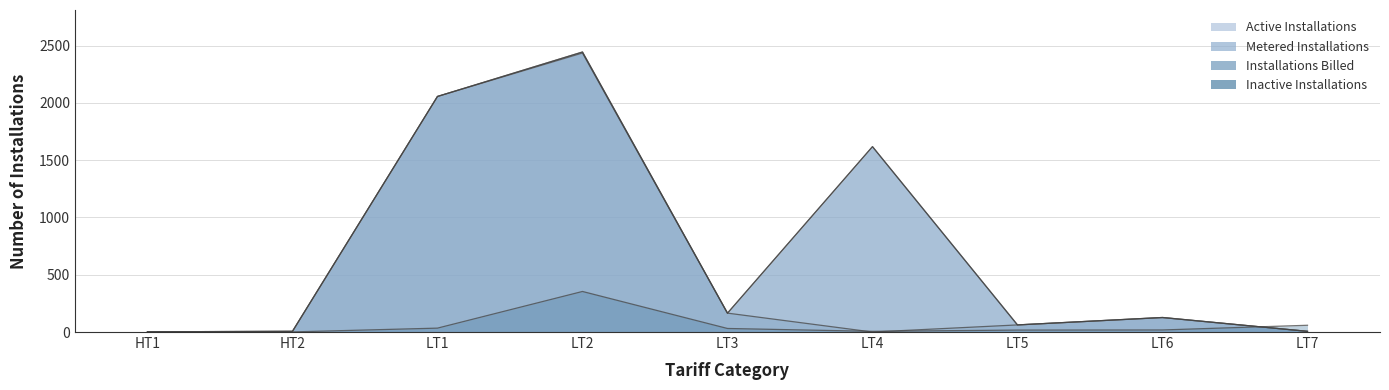

Reading left to right, list all the values displayed in this chart.

Active Installations: HT1=2	HT2=6	LT1=2056	LT2=2444	LT3=165	LT4=1618	LT5=62	LT6=127	LT7=6
Inactive Installations: HT1=0	HT2=1	LT1=34	LT2=354	LT3=31	LT4=6	LT5=17	LT6=18	LT7=59
Metered Installations: HT1=2	HT2=6	LT1=2056	LT2=2444	LT3=165	LT4=0	LT5=62	LT6=127	LT7=6
Installations Billed: HT1=2	HT2=6	LT1=2056	LT2=2435	LT3=164	LT4=1618	LT5=62	LT6=126	LT7=6